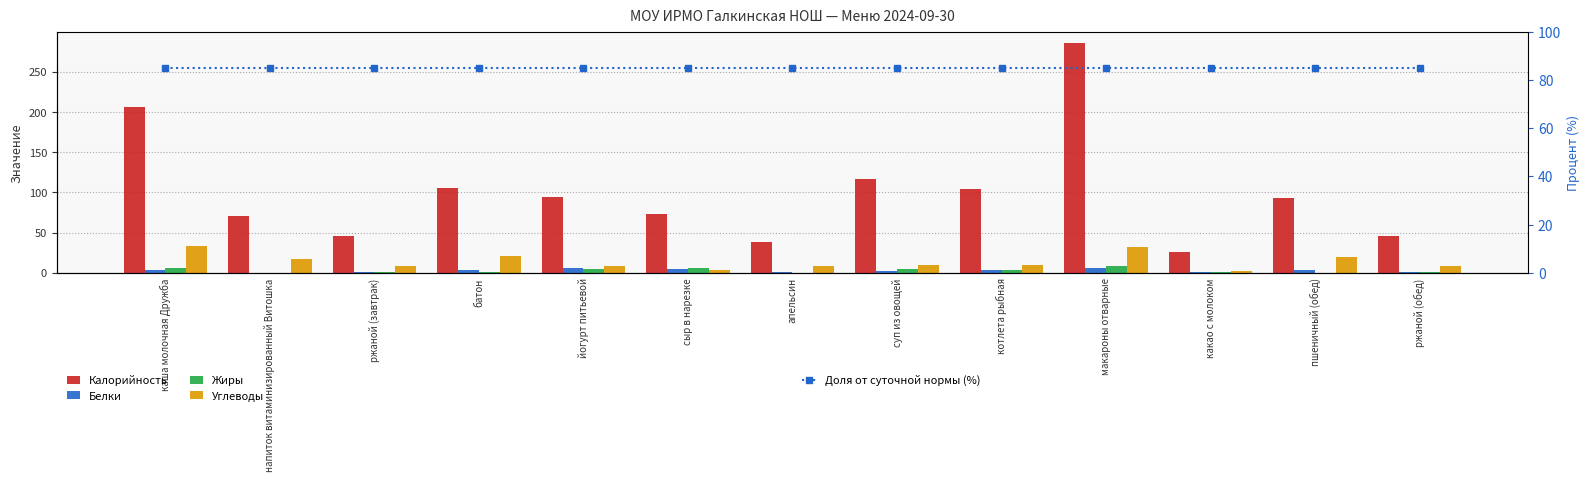

At which label is Жиры closest to 4?

йогурт питьевой